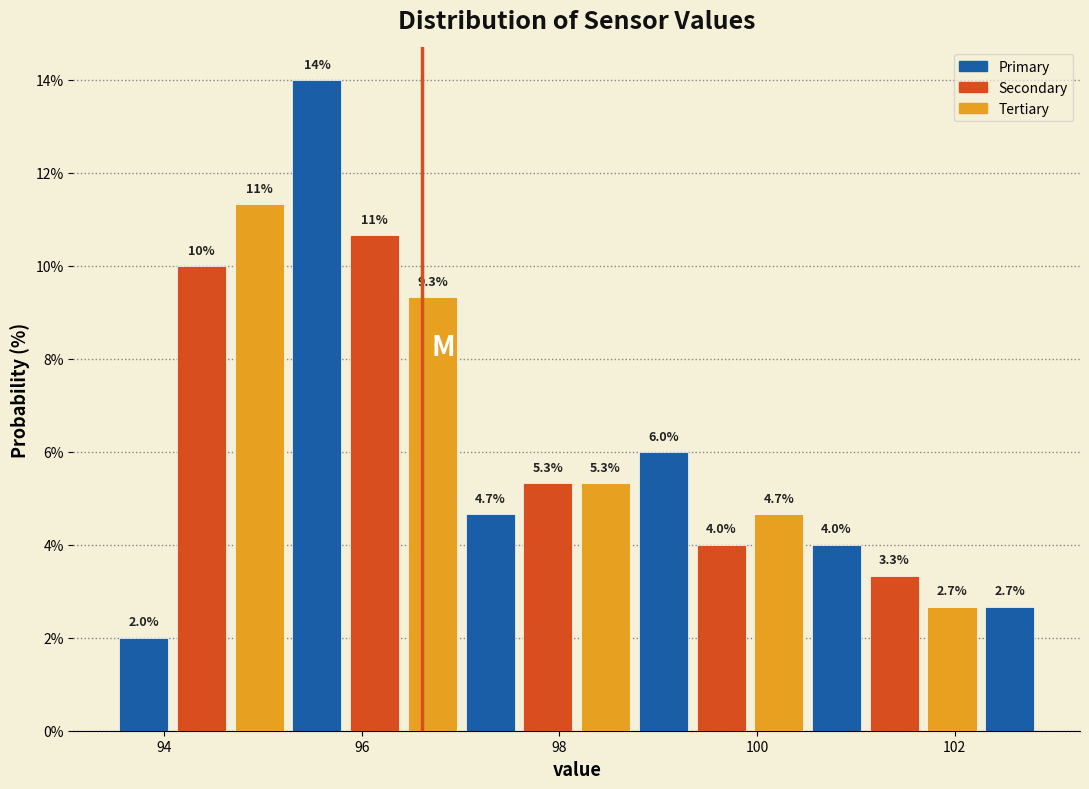

Around what value on the x-axis is the tallest bar? Give the approximate position of its centre, as read against the axis.

95.6